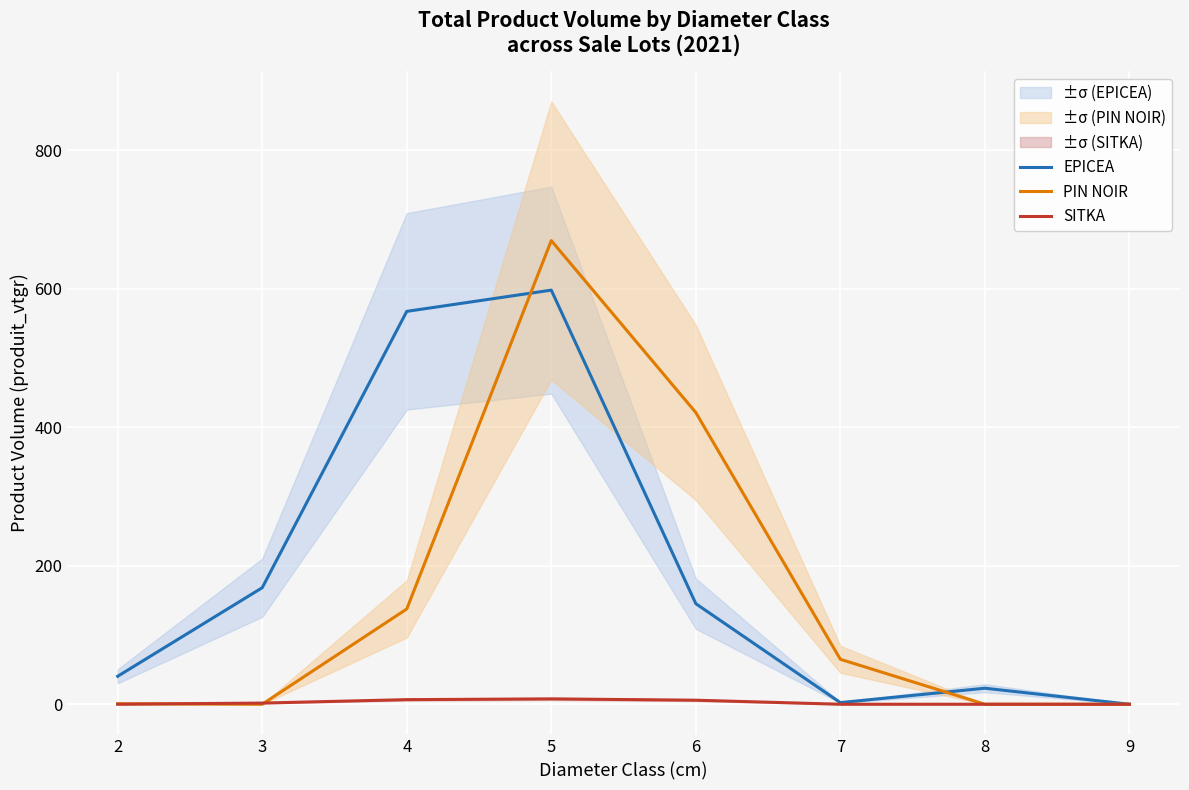

At which category does EPICEA reach its first local peak?

5